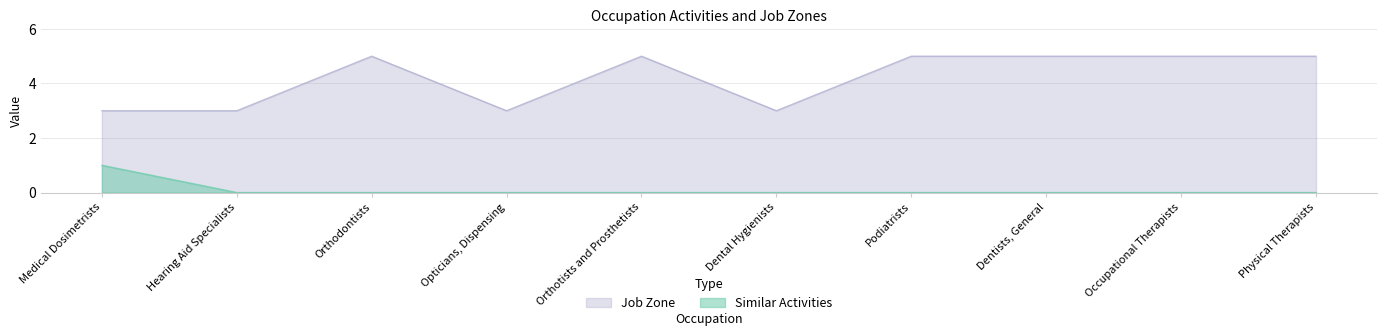

List the series in order of their peak value, highest first.

Job Zone, Similar Activities